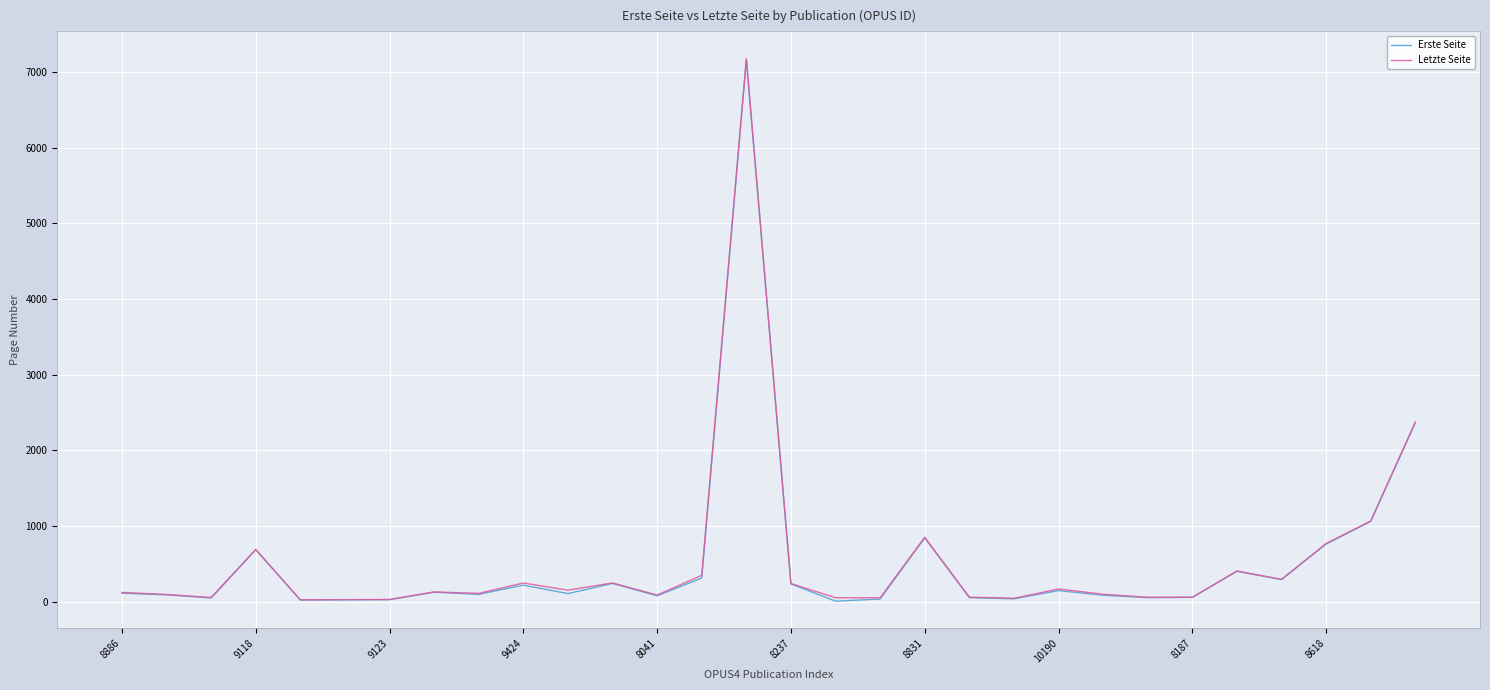

Does the chart have visible grid lines?

Yes